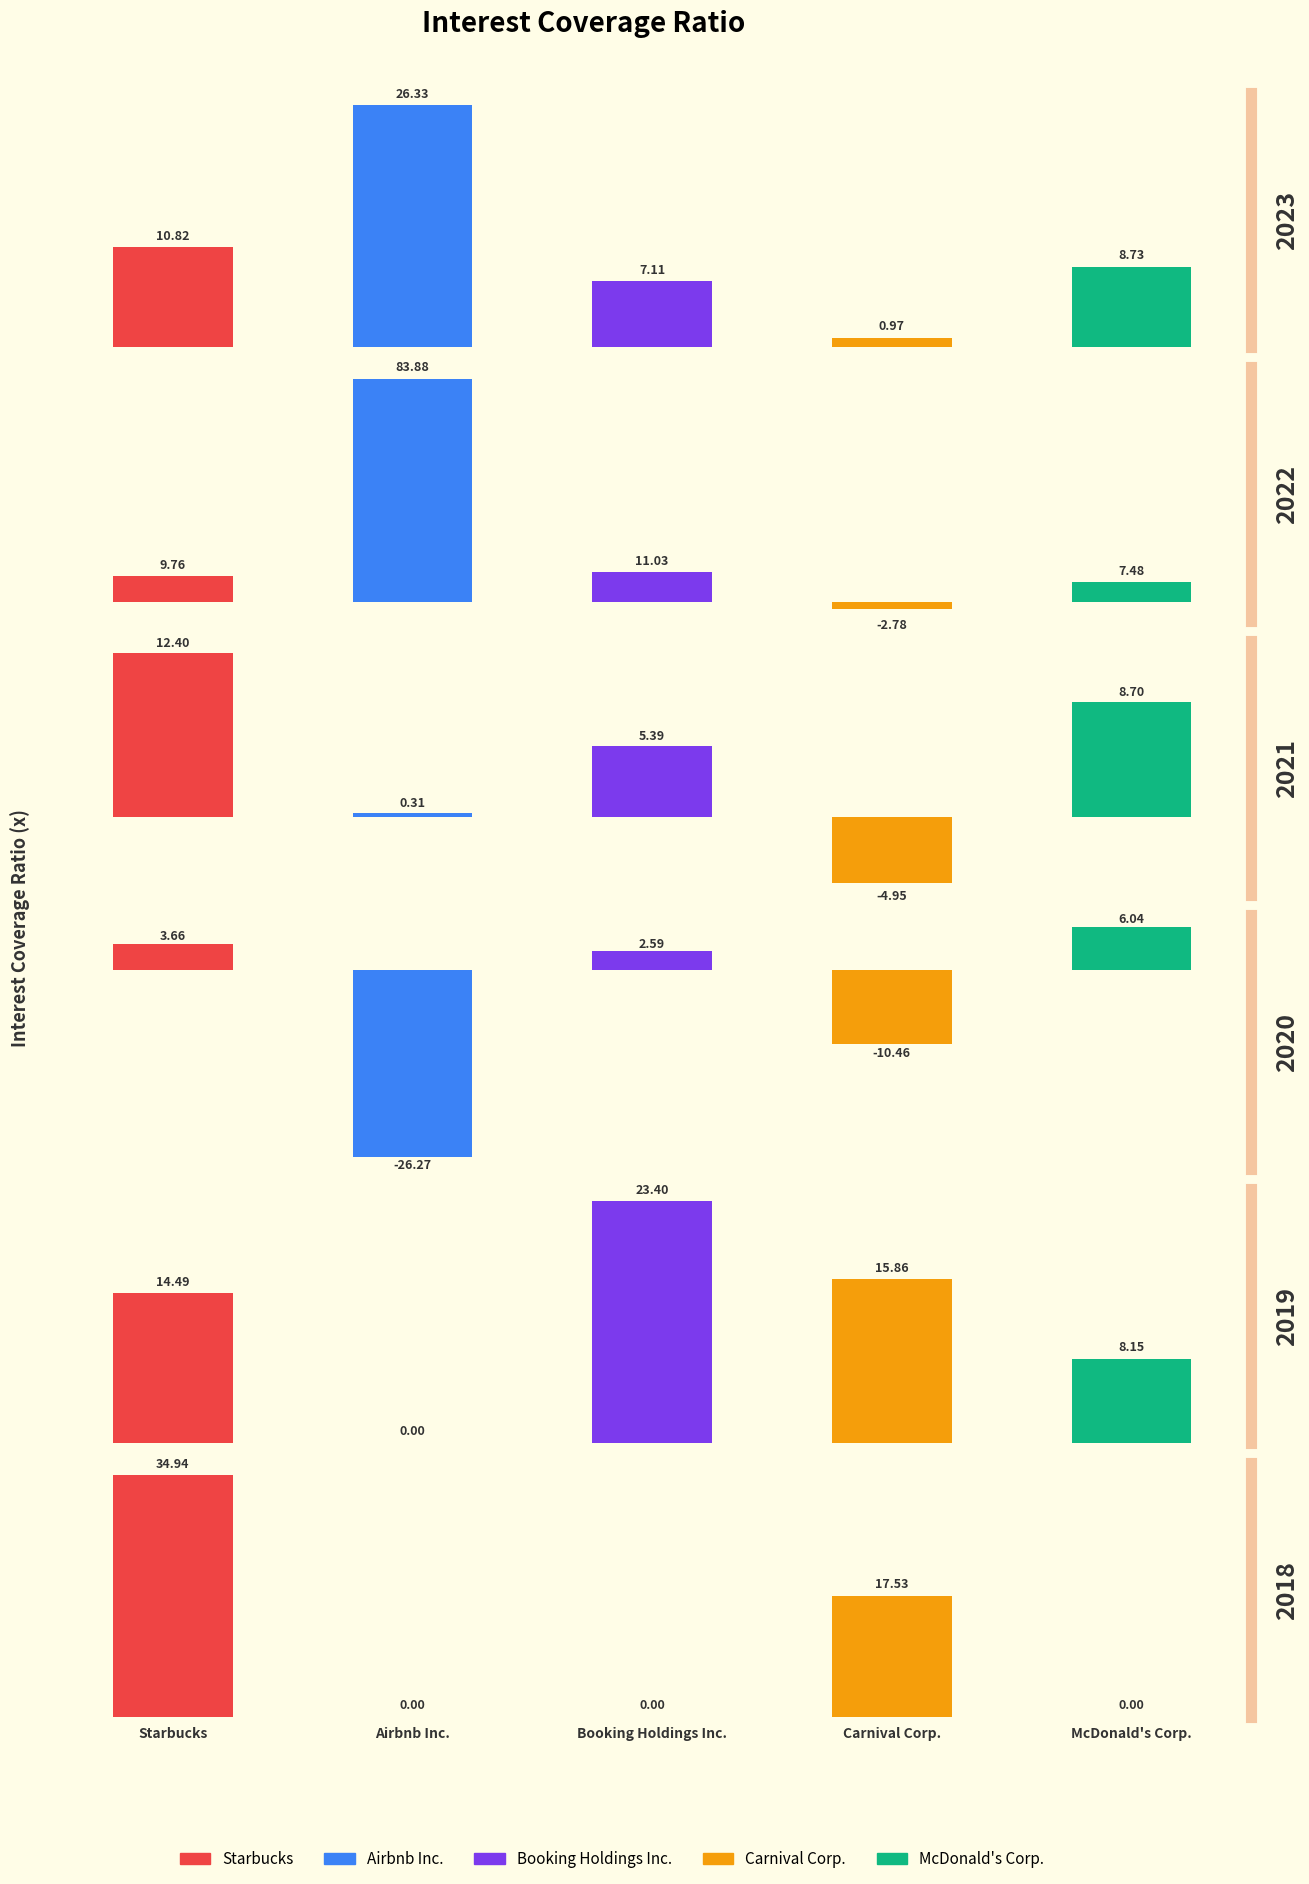

What is the minimum value for Starbucks?

3.7